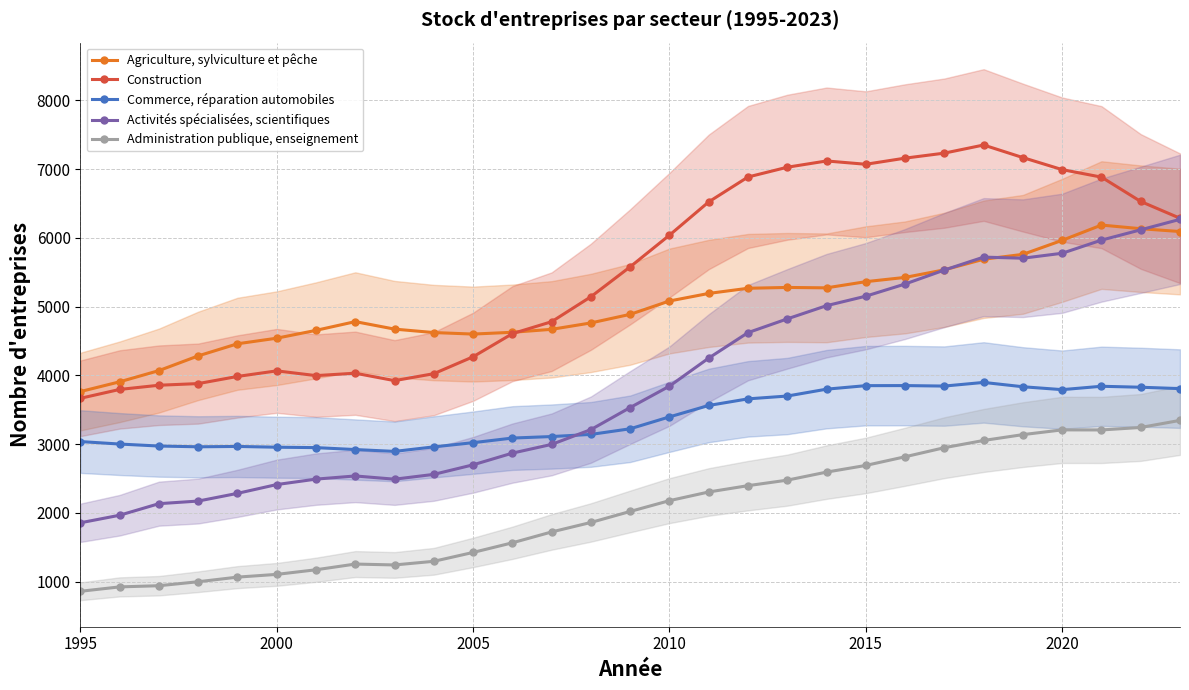

True or false: Administration publique, enseignement and Agriculture, sylviculture et pêche cross at least once.

False